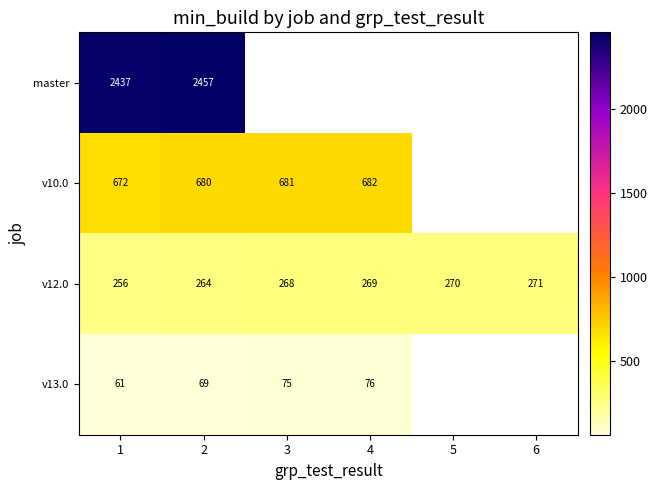

Is the value of v10.0 at 4 greater than the value of v13.0 at 1?

Yes